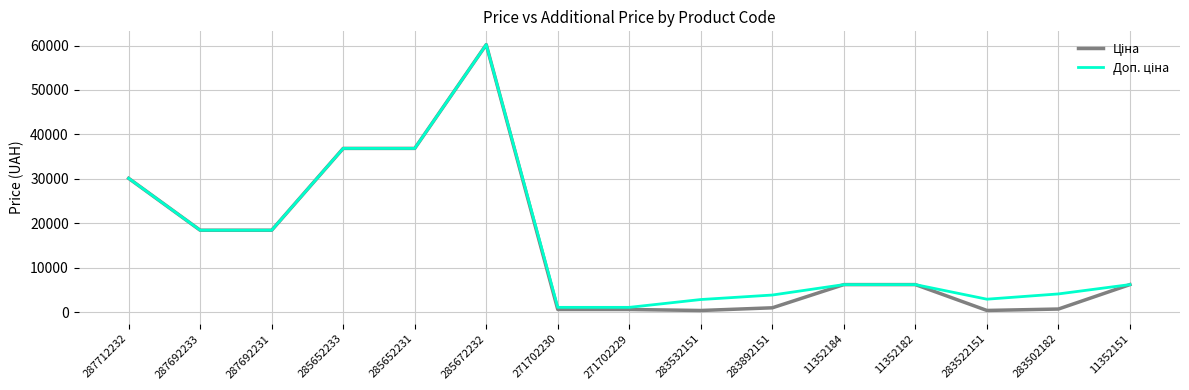

What is the total value across all series at 285652231?

73683.5